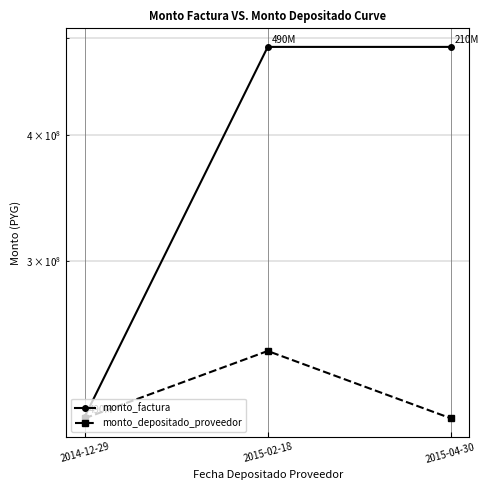

At 2014-12-29, list the series in order from largest to smallest.

monto_factura, monto_depositado_proveedor